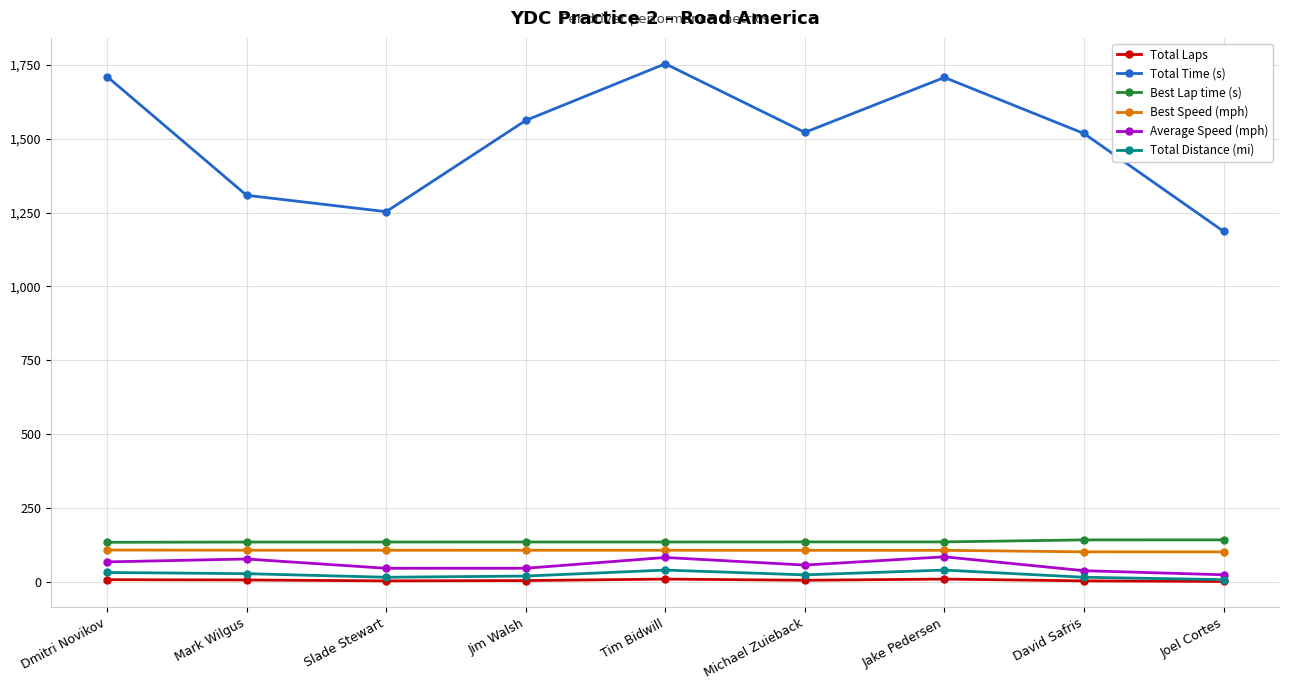

List the series in order of their peak value, lowest first.

Total Laps, Total Distance (mi), Average Speed (mph), Best Speed (mph), Best Lap time (s), Total Time (s)